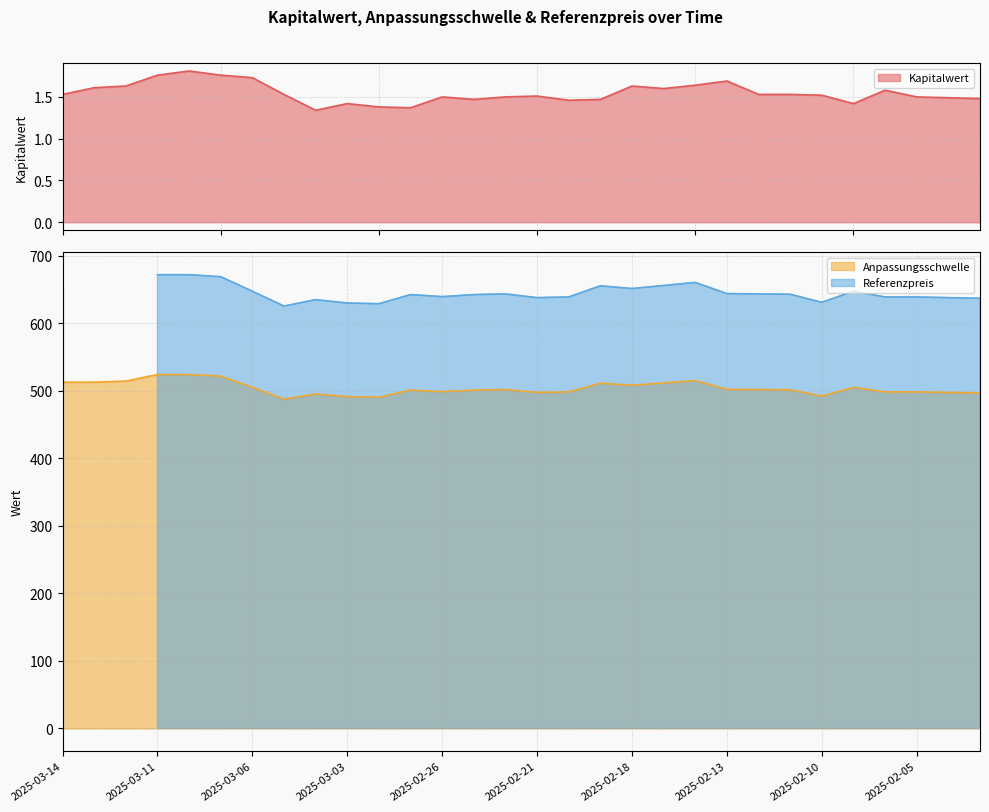

At which label does Anpassungsschwelle first exceed 501?

2025-03-14